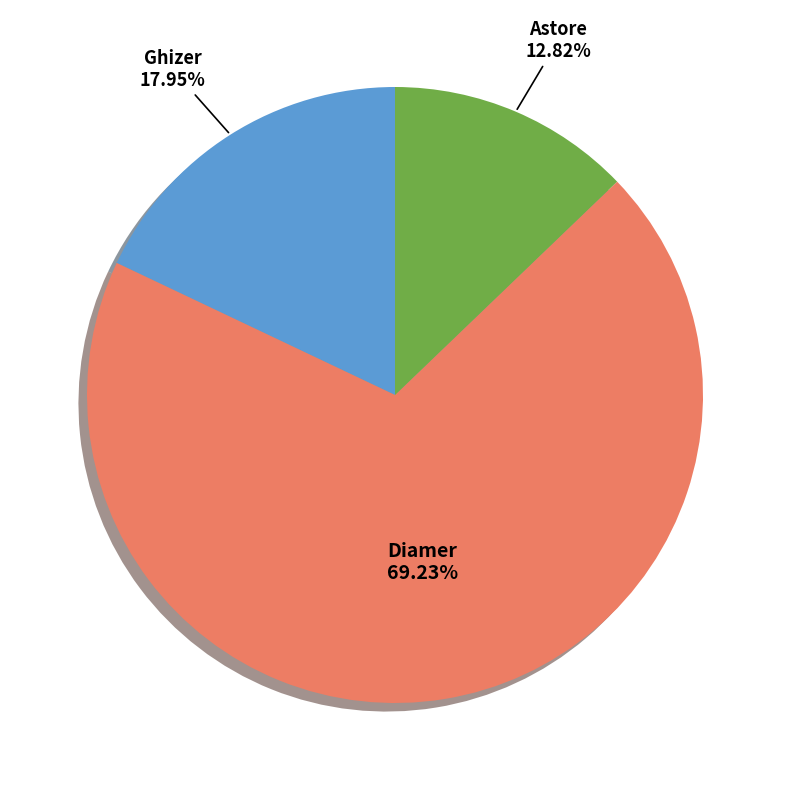

Is there a majority slice in this chart?

Yes